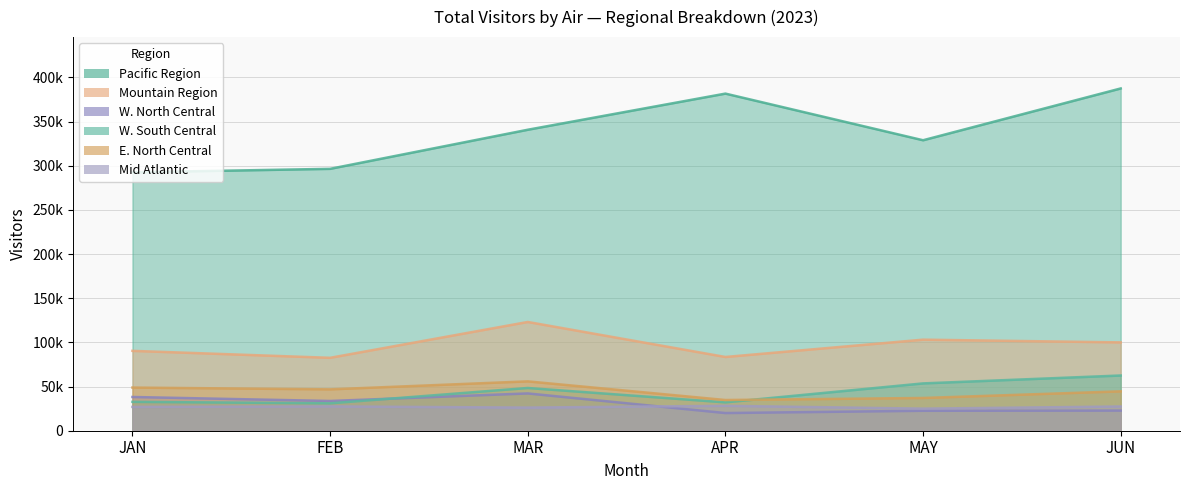

True or false: Pacific Region and Mid Atlantic cross at least once.

False